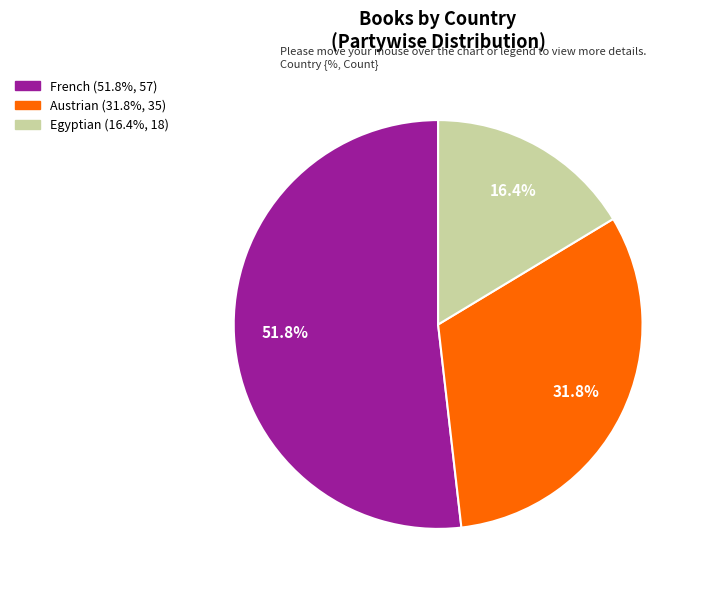

Is the sum of Egyptian and French greater than half?

Yes